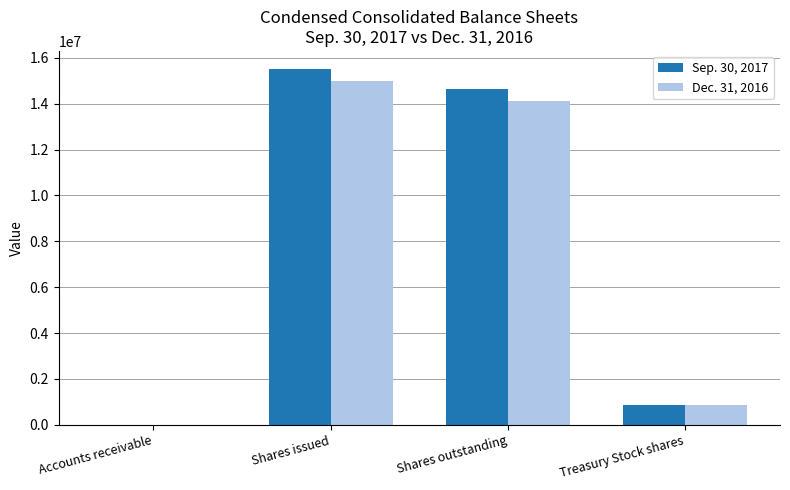

Which series changed the most between Shares issued and Treasury Stock shares?

Sep. 30, 2017